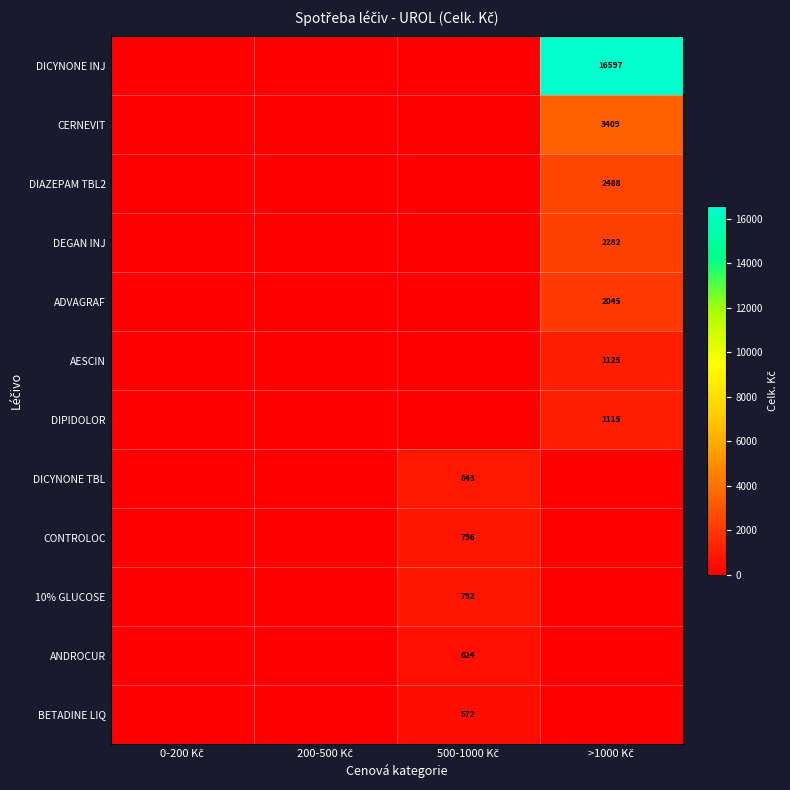

Read the ADVAGRAF value at >1000 Kč.

2045.5